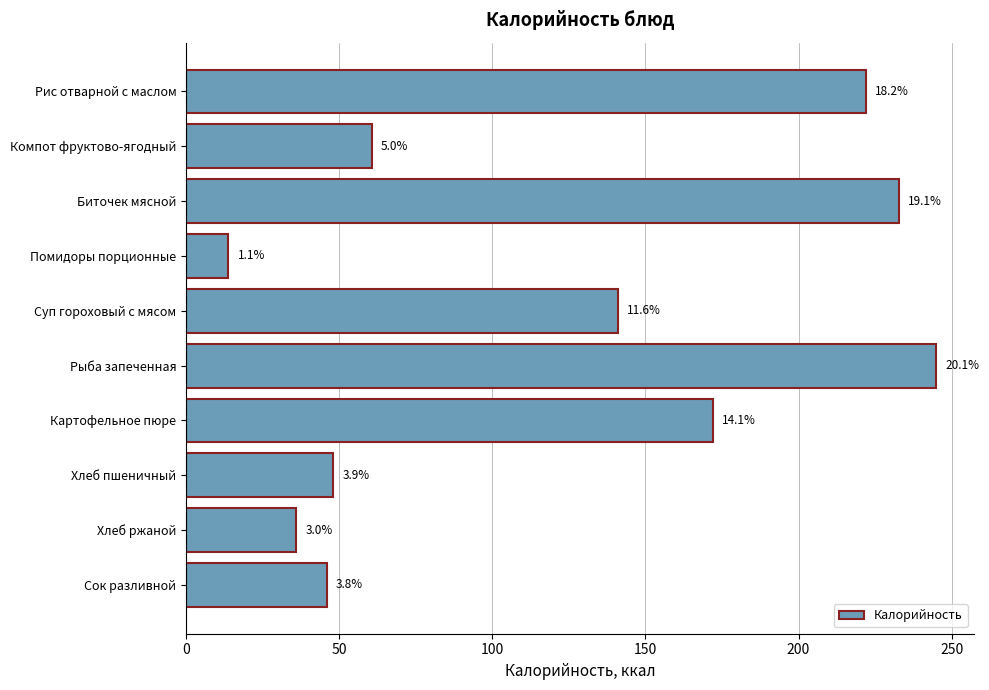

What is the difference between the maximum and minimum values?

231.2